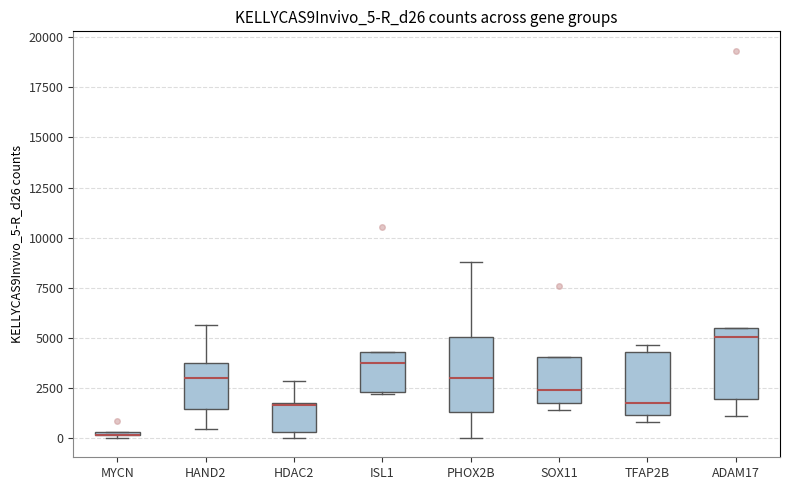

Where does the median line of the box for HAND2 sit on the y-axis? The values are not printed on the chart, so give them approximately, as read against the axis.

3000